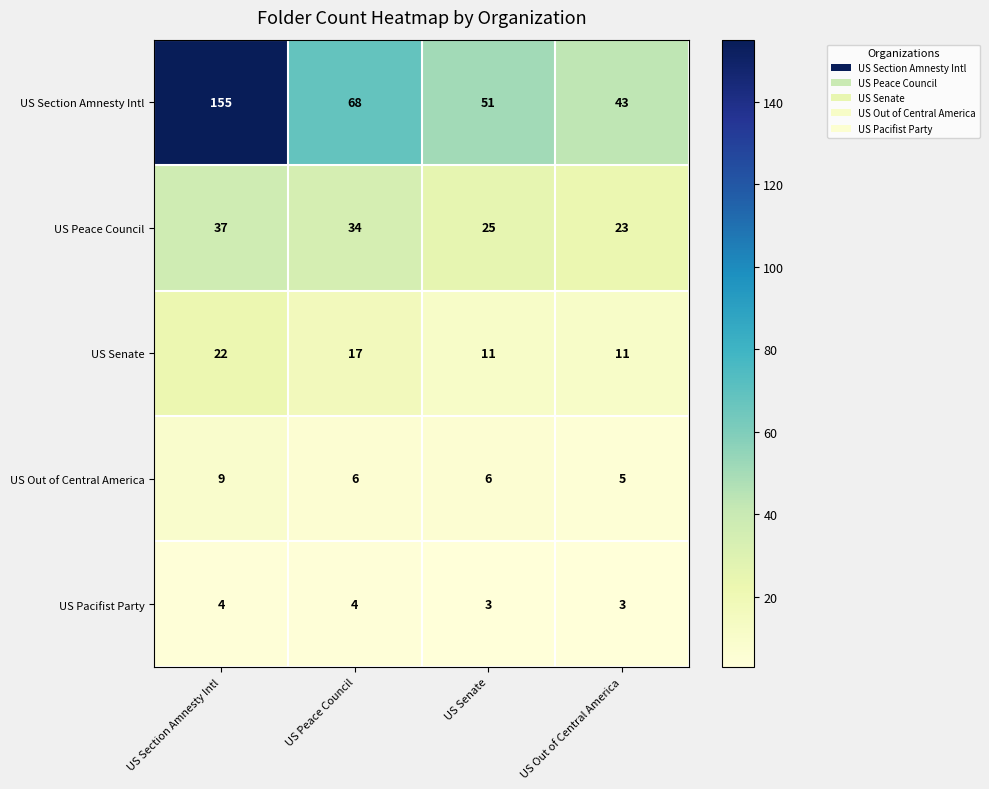

What is the sum of the US Senate values at US Section Amnesty Intl and US Senate?

33